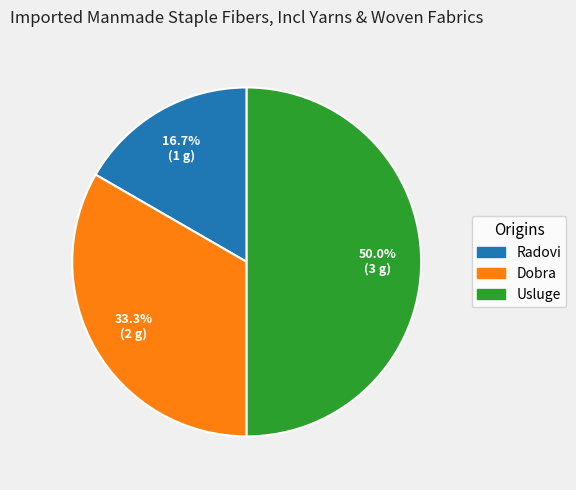

Is Dobra the majority of the pie?

No